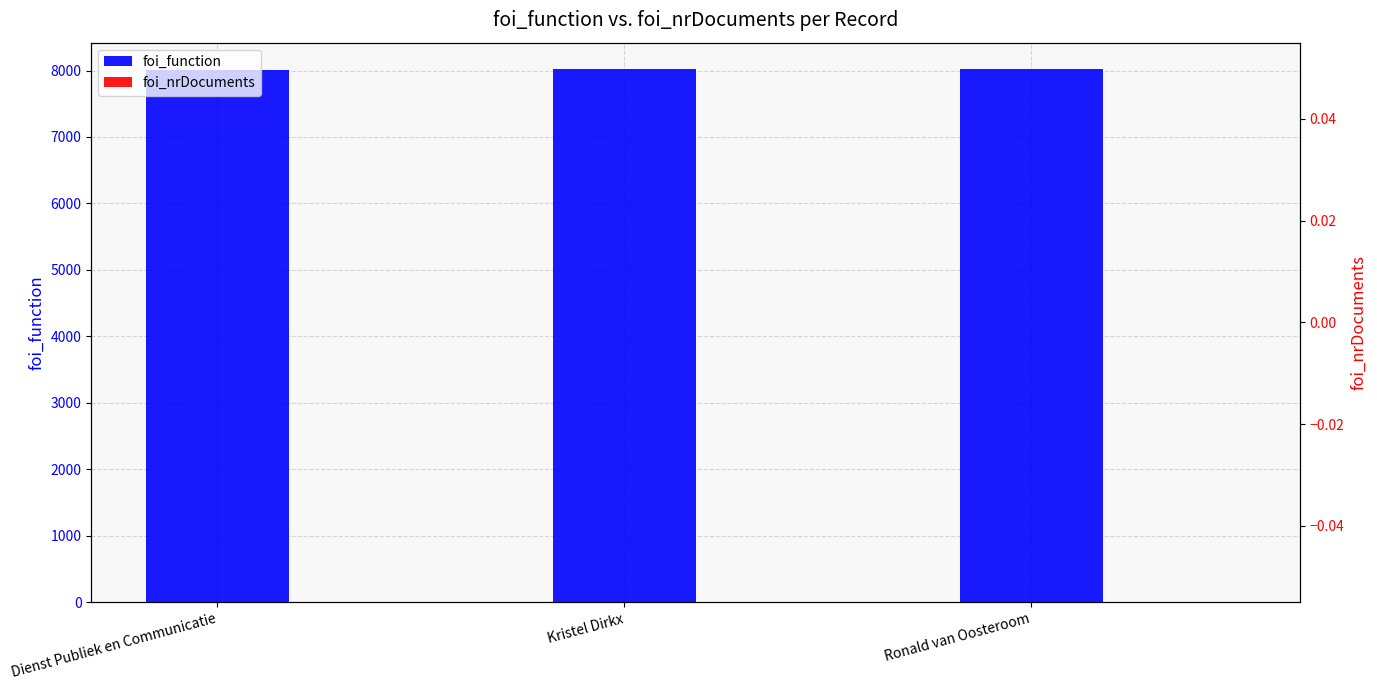

At how many categories does at least one series exceed 1405?

3